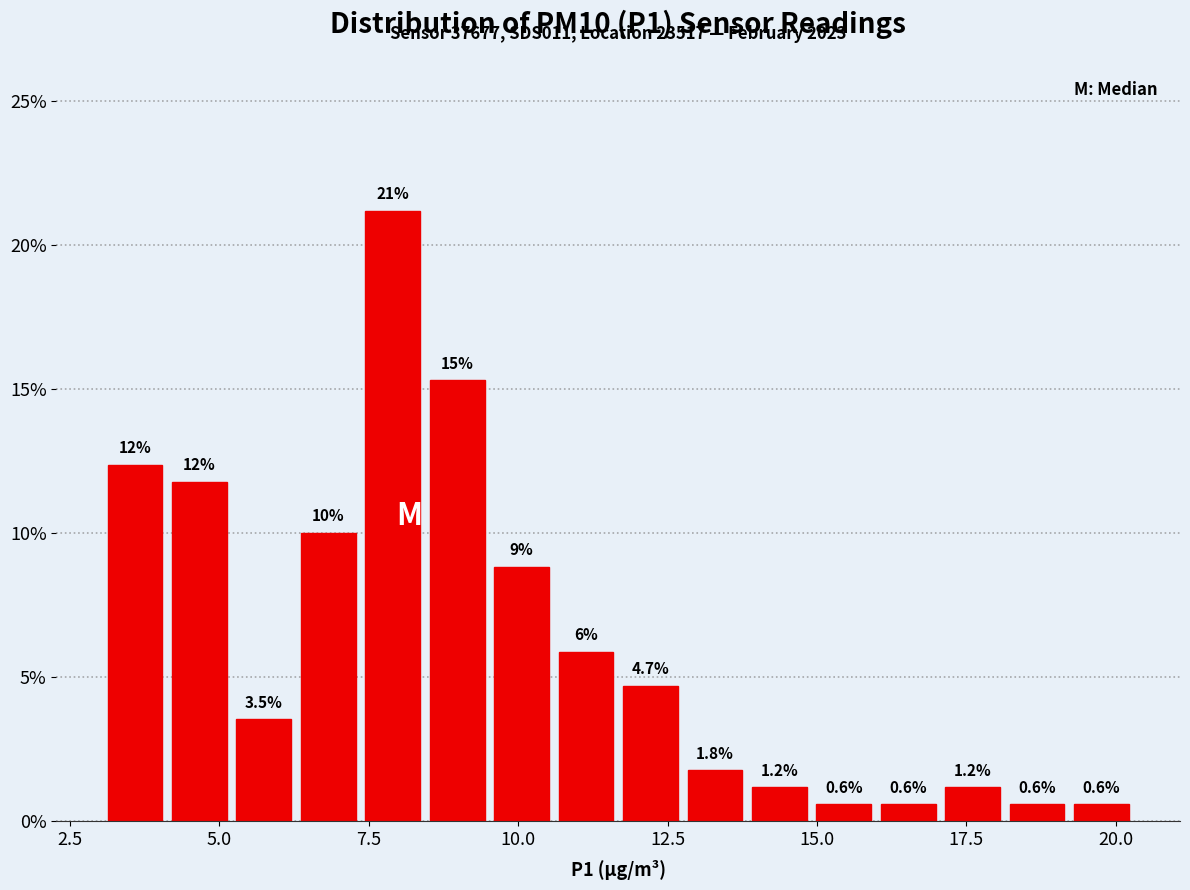

Around what value on the x-axis is the tallest bar? Give the approximate position of its centre, as read against the axis.

8.0